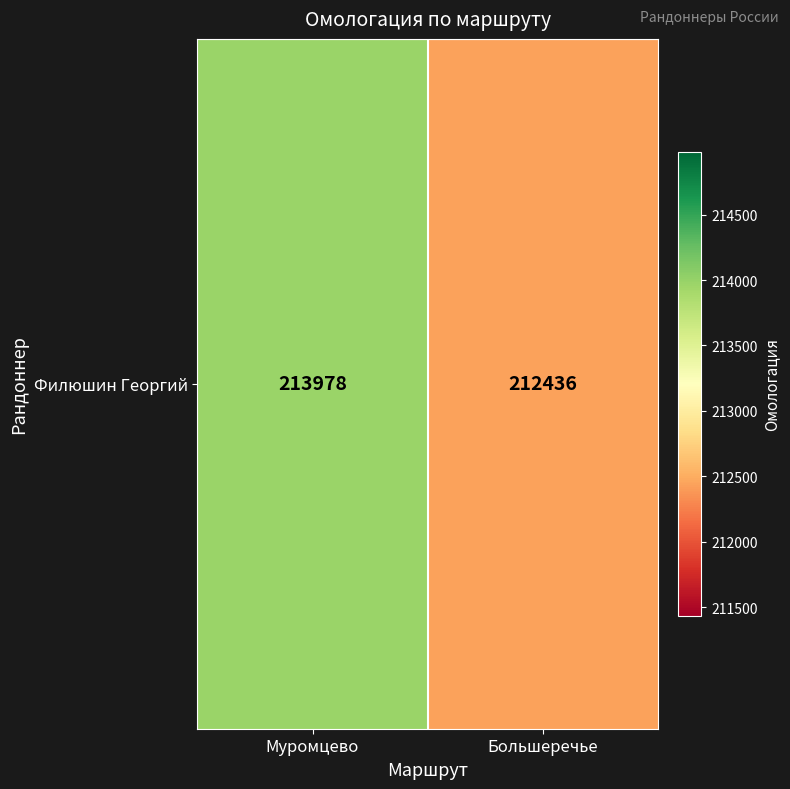

How many data points does each series have?

2